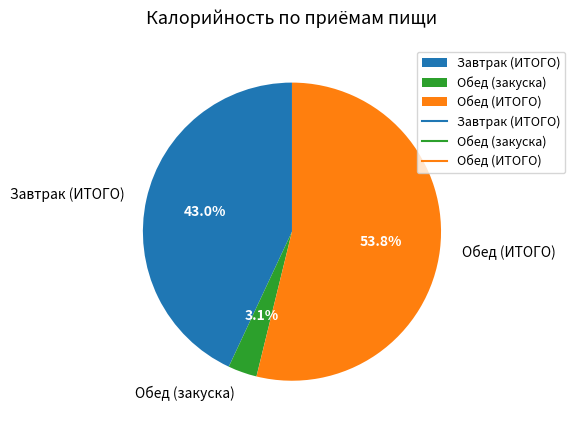

Which slice is the largest?

Обед (ИТОГО)